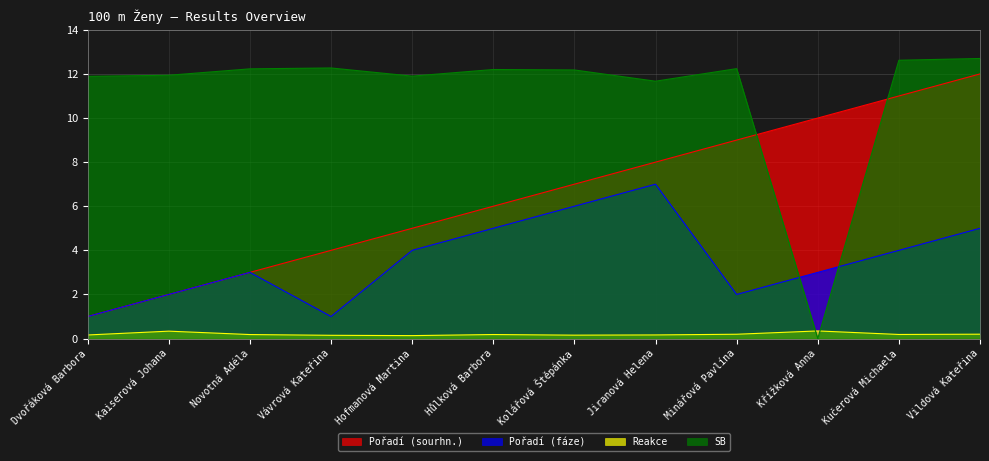

The value of Pořadí (sourhn.) at Hůlková Barbora is 6.0. True or false?

True